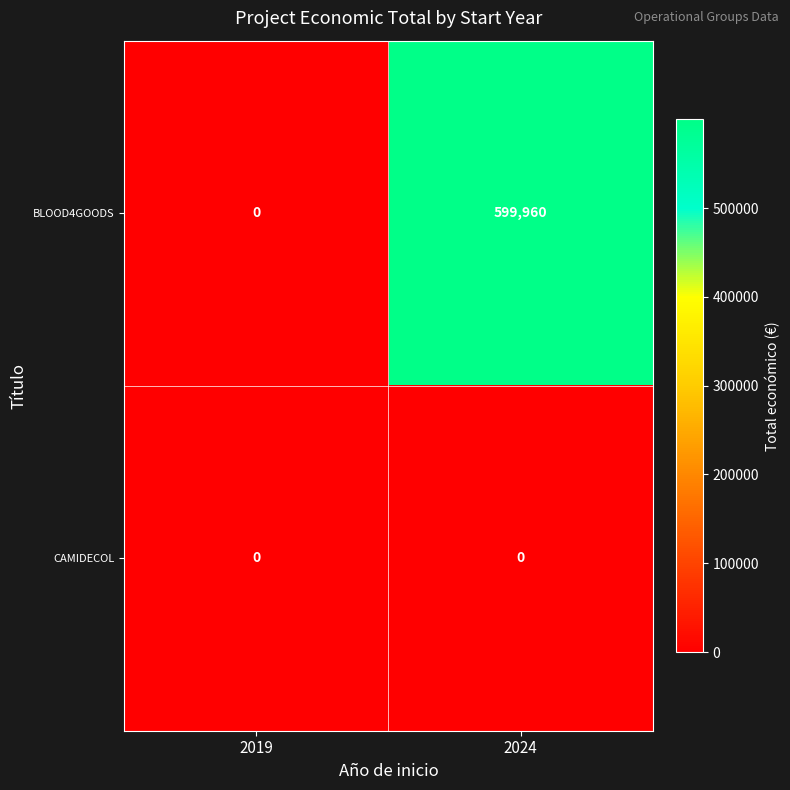

How many data points does each series have?

2